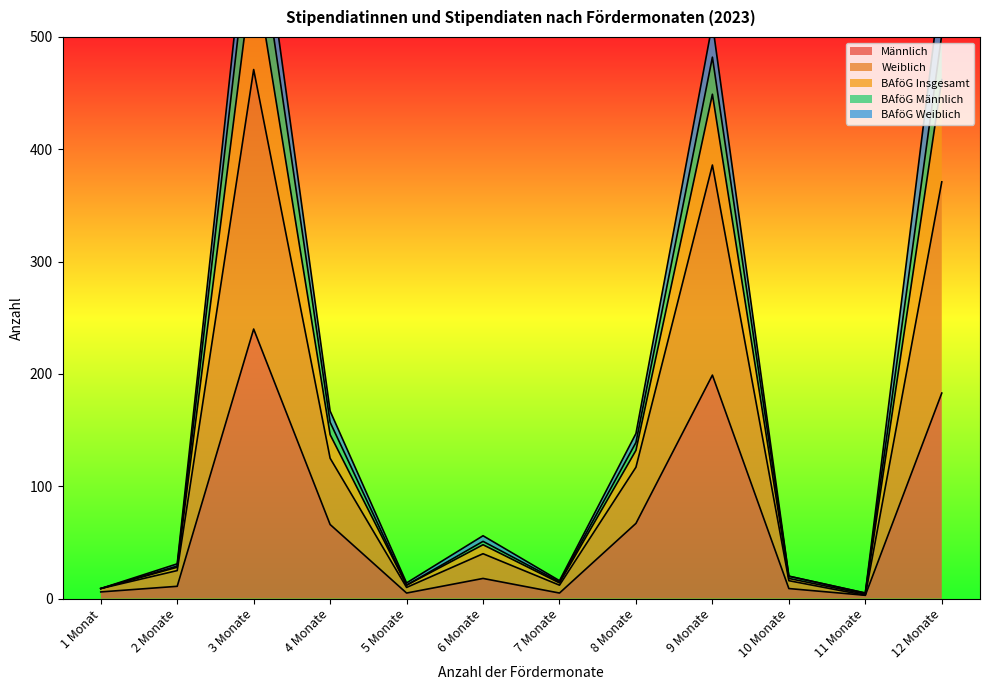

What position from the right is 6 Monate?

7